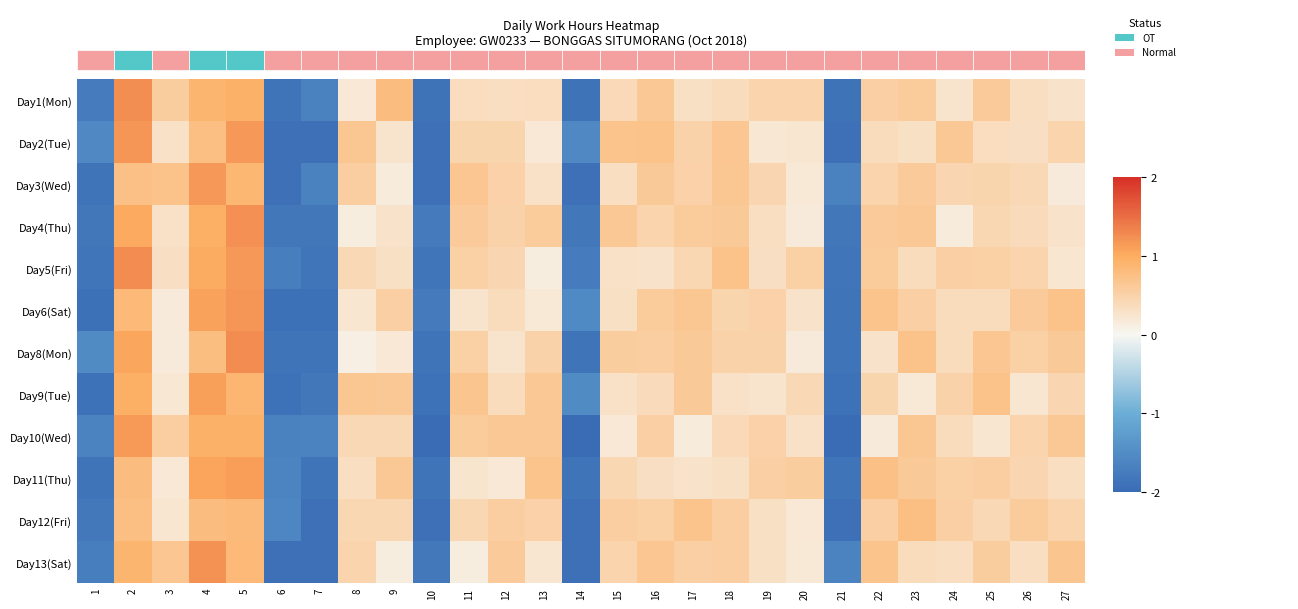

Reading left to right, what are all the values shown in this chart?

Day1(Mon): 1=-1.7	2=1.2	3=0.6	4=0.9	5=0.9	6=-1.9	7=-1.6	8=0.2	9=0.8	10=-1.9	11=0.3	12=0.3	13=0.4	14=-1.9	15=0.4	16=0.6	17=0.3	18=0.4	19=0.5	20=0.5	21=-1.9	22=0.5	23=0.6	24=0.3	25=0.6	26=0.3	27=0.3
Day2(Tue): 1=-1.6	2=1.2	3=0.3	4=0.8	5=1.2	6=-1.9	7=-1.9	8=0.6	9=0.3	10=-1.9	11=0.5	12=0.5	13=0.2	14=-1.5	15=0.7	16=0.7	17=0.5	18=0.7	19=0.2	20=0.2	21=-1.9	22=0.4	23=0.3	24=0.6	25=0.4	26=0.3	27=0.5
Day3(Wed): 1=-1.9	2=0.7	3=0.7	4=1.2	5=0.9	6=-1.9	7=-1.6	8=0.6	9=0.2	10=-1.9	11=0.7	12=0.5	13=0.3	14=-1.9	15=0.3	16=0.6	17=0.5	18=0.6	19=0.5	20=0.2	21=-1.6	22=0.5	23=0.6	24=0.4	25=0.5	26=0.4	27=0.2
Day4(Thu): 1=-1.8	2=1.0	3=0.3	4=1.0	5=1.2	6=-1.8	7=-1.8	8=0.1	9=0.3	10=-1.8	11=0.6	12=0.5	13=0.6	14=-1.8	15=0.6	16=0.5	17=0.6	18=0.6	19=0.3	20=0.2	21=-1.8	22=0.6	23=0.6	24=0.1	25=0.4	26=0.4	27=0.3
Day5(Fri): 1=-1.9	2=1.3	3=0.3	4=1.0	5=1.2	6=-1.7	7=-1.9	8=0.4	9=0.3	10=-1.9	11=0.5	12=0.4	13=0.1	14=-1.7	15=0.3	16=0.3	17=0.4	18=0.7	19=0.3	20=0.5	21=-1.9	22=0.6	23=0.4	24=0.5	25=0.5	26=0.5	27=0.2
Day6(Sat): 1=-1.9	2=0.8	3=0.2	4=1.1	5=1.2	6=-1.9	7=-1.9	8=0.2	9=0.5	10=-1.8	11=0.3	12=0.4	13=0.2	14=-1.5	15=0.3	16=0.6	17=0.6	18=0.5	19=0.5	20=0.3	21=-1.9	22=0.7	23=0.5	24=0.4	25=0.4	26=0.6	27=0.7
Day8(Mon): 1=-1.5	2=1.1	3=0.2	4=0.8	5=1.3	6=-1.9	7=-1.9	8=0.1	9=0.2	10=-1.9	11=0.5	12=0.3	13=0.5	14=-1.9	15=0.6	16=0.5	17=0.6	18=0.5	19=0.5	20=0.2	21=-1.9	22=0.3	23=0.7	24=0.4	25=0.7	26=0.5	27=0.6
Day9(Tue): 1=-1.9	2=1.0	3=0.2	4=1.1	5=0.9	6=-1.9	7=-1.8	8=0.6	9=0.6	10=-1.9	11=0.7	12=0.4	13=0.6	14=-1.5	15=0.3	16=0.4	17=0.6	18=0.3	19=0.3	20=0.4	21=-1.9	22=0.5	23=0.2	24=0.5	25=0.7	26=0.2	27=0.4
Day10(Wed): 1=-1.6	2=1.2	3=0.6	4=0.9	5=1.0	6=-1.7	7=-1.6	8=0.4	9=0.4	10=-2.0	11=0.6	12=0.6	13=0.6	14=-2.0	15=0.2	16=0.5	17=0.2	18=0.4	19=0.5	20=0.3	21=-2.0	22=0.2	23=0.7	24=0.4	25=0.2	26=0.5	27=0.6
Day11(Thu): 1=-1.9	2=0.8	3=0.2	4=1.1	5=1.1	6=-1.6	7=-1.9	8=0.3	9=0.6	10=-1.9	11=0.2	12=0.2	13=0.7	14=-1.9	15=0.4	16=0.3	17=0.3	18=0.3	19=0.5	20=0.6	21=-1.9	22=0.7	23=0.6	24=0.5	25=0.6	26=0.4	27=0.3
Day12(Fri): 1=-1.8	2=0.8	3=0.2	4=0.8	5=0.8	6=-1.6	7=-1.9	8=0.4	9=0.4	10=-1.9	11=0.4	12=0.6	13=0.5	14=-1.9	15=0.6	16=0.5	17=0.7	18=0.6	19=0.3	20=0.2	21=-1.9	22=0.5	23=0.8	24=0.5	25=0.4	26=0.6	27=0.5
Day13(Sat): 1=-1.7	2=0.9	3=0.7	4=1.2	5=0.8	6=-1.9	7=-1.9	8=0.5	9=0.1	10=-1.8	11=0.1	12=0.6	13=0.2	14=-1.9	15=0.5	16=0.7	17=0.5	18=0.6	19=0.3	20=0.2	21=-1.6	22=0.7	23=0.4	24=0.3	25=0.6	26=0.3	27=0.7